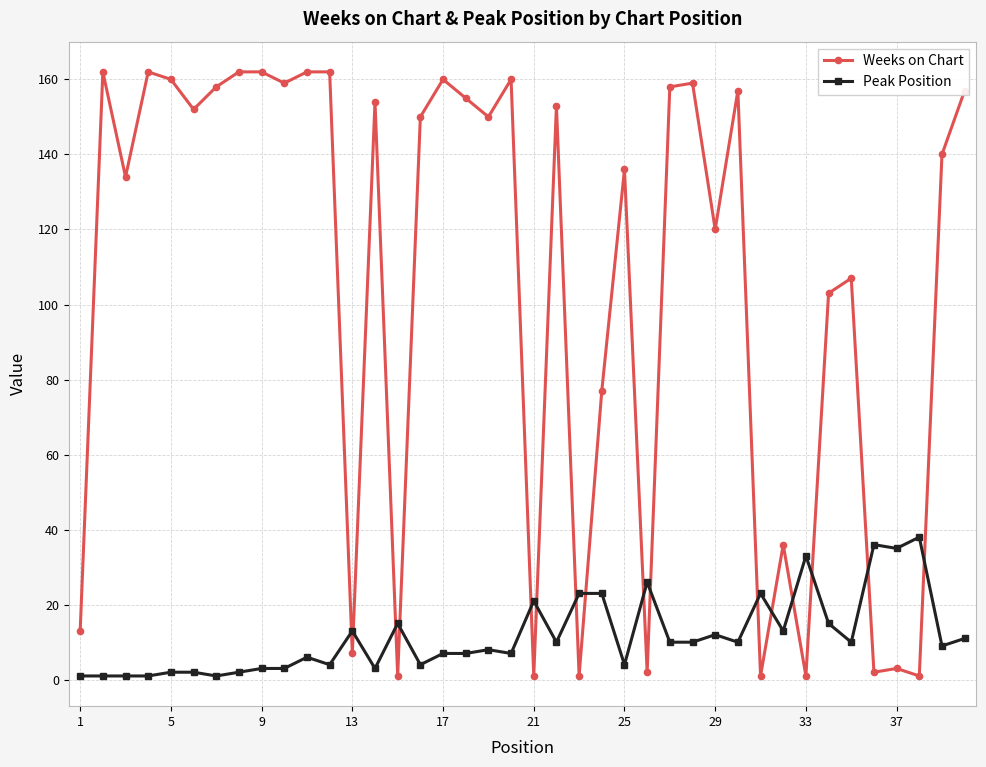

Which series has the largest range (max minus min)?

Weeks on Chart